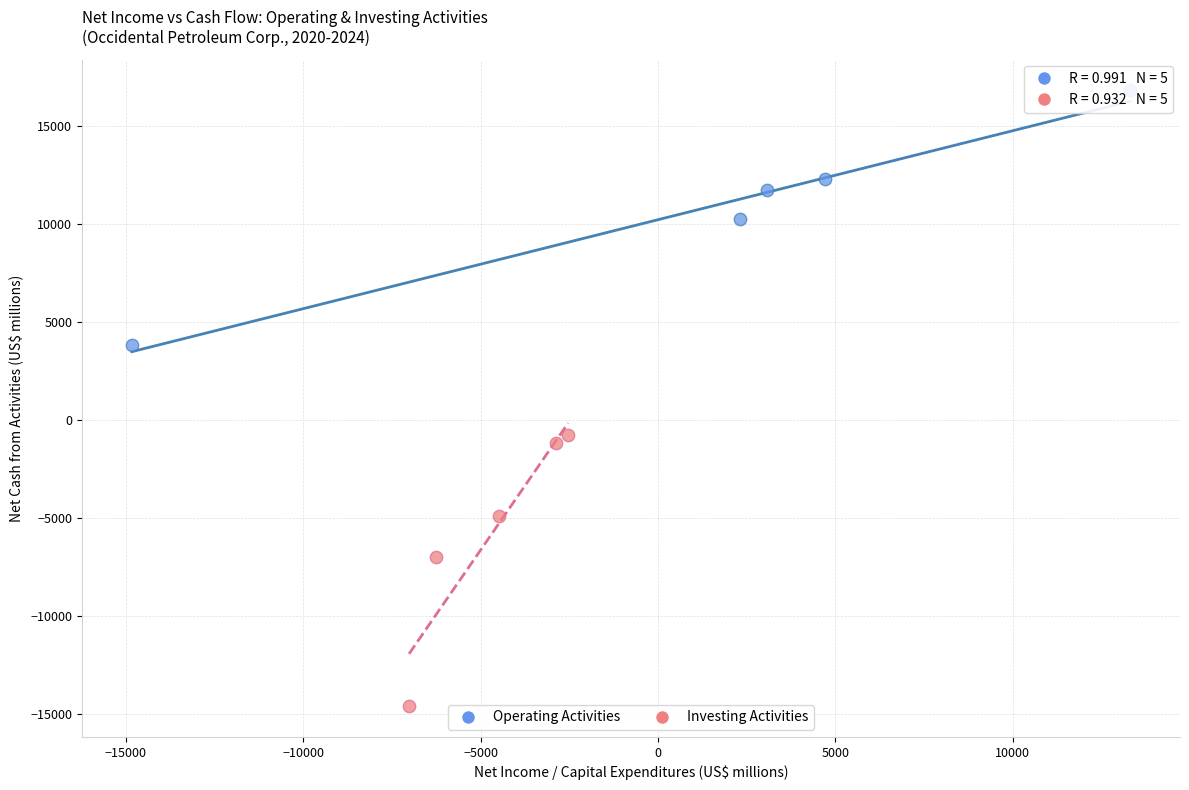

What are all the series names shown in the legend?

Operating Activities, Investing Activities